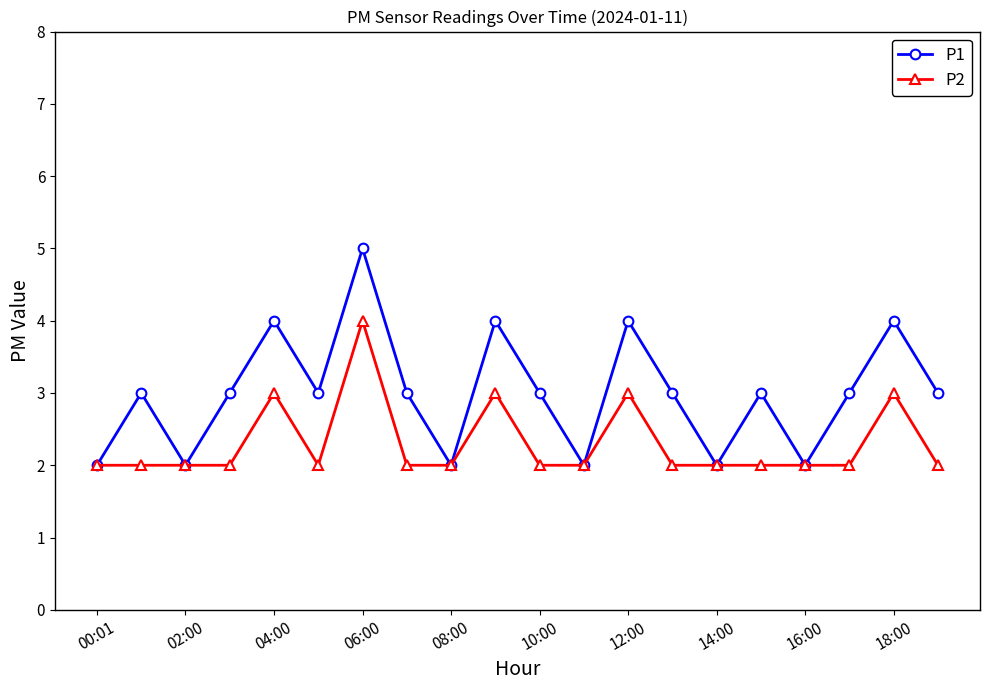

What is the value of the P1 point at the 9th from the left?

2